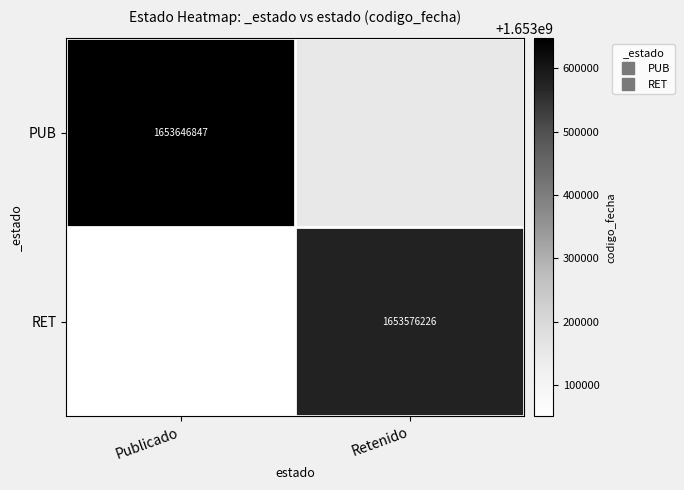

At which label does RET reach its minimum?

Publicado